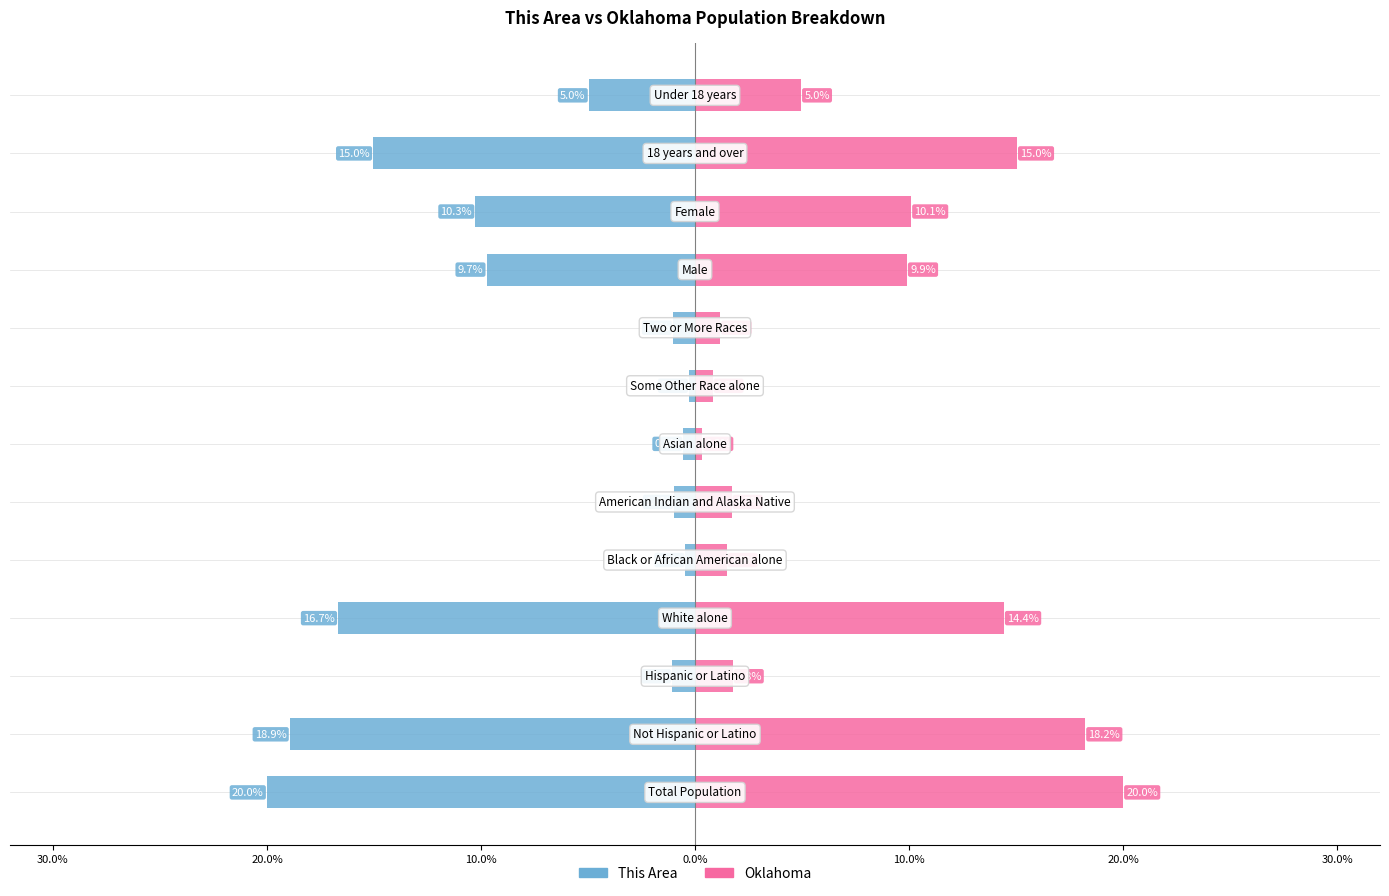

Which series has the widest spread of values?

This Area